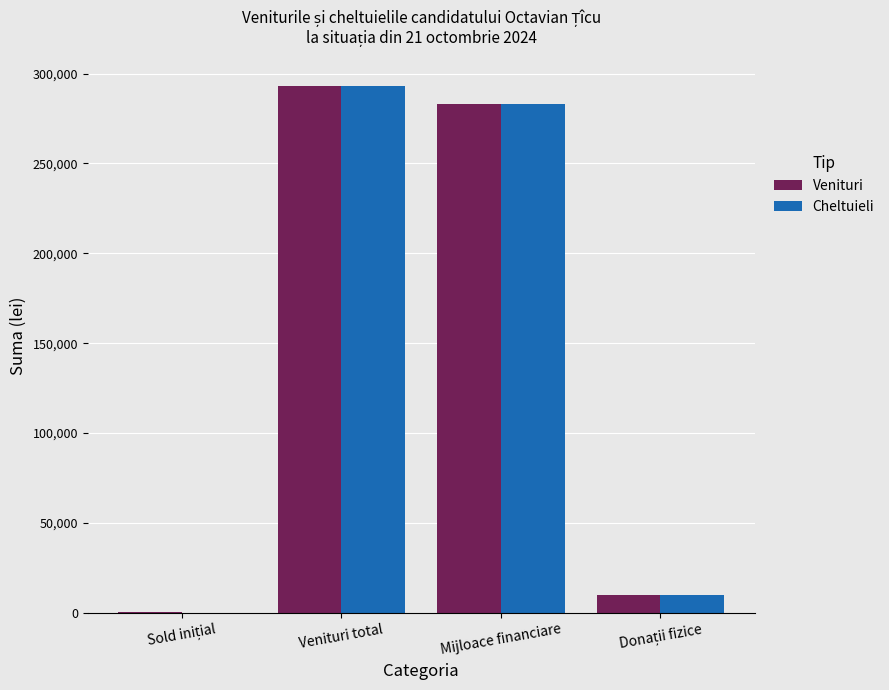

What is the total value across all series at Mijloace financiare?

566408.6